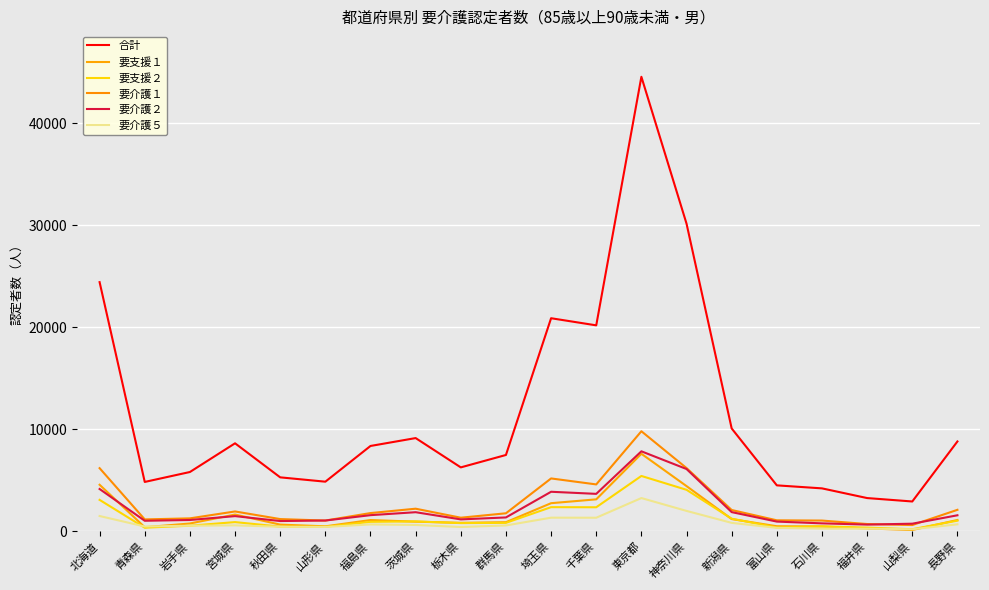

The value of 合計 at 長野県 is 15702. True or false?

False